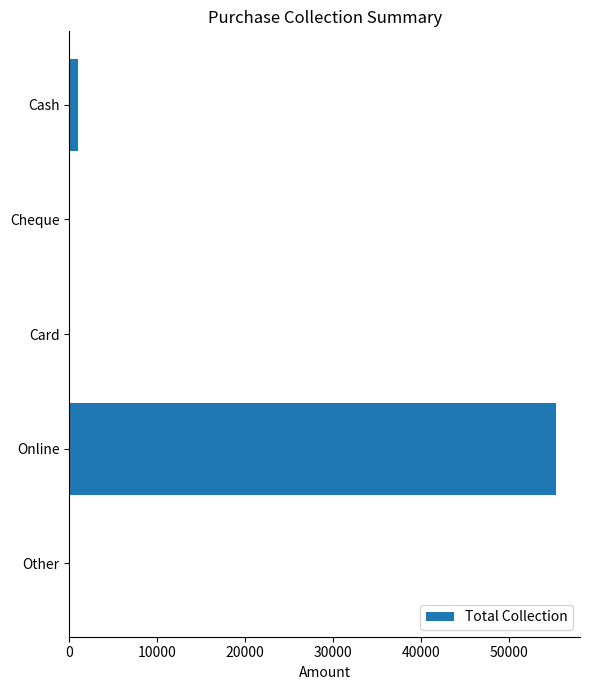

What is the greatest value displayed?

55276.9